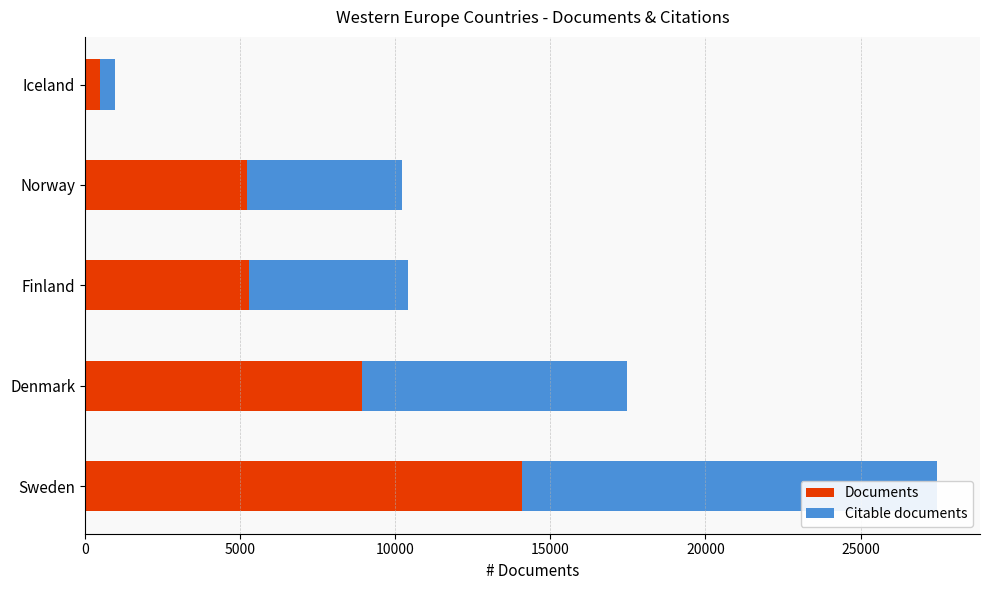

What is the maximum value shown in the chart?

14090